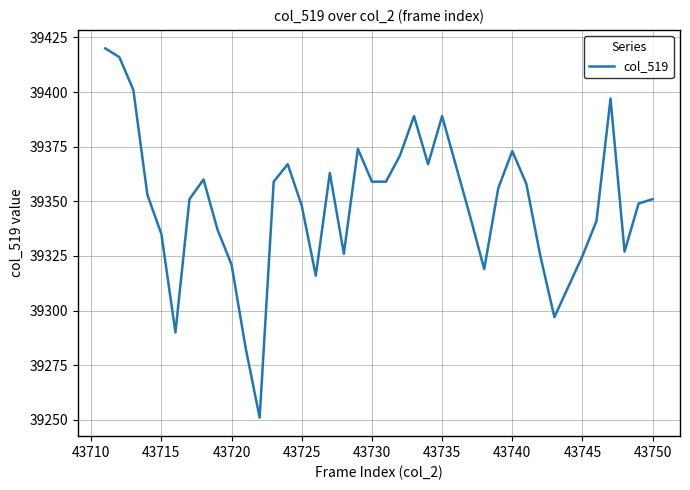

True or false: the data has more than 2 interior local peaks.

True